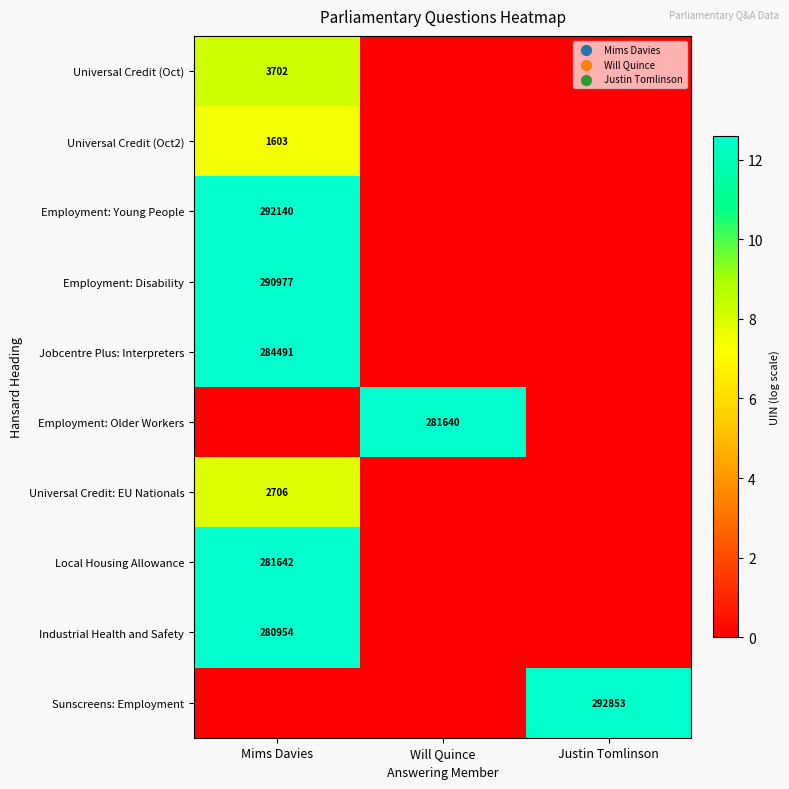

True or false: Employment: Disability has a value of 471092 at Mims Davies.

False